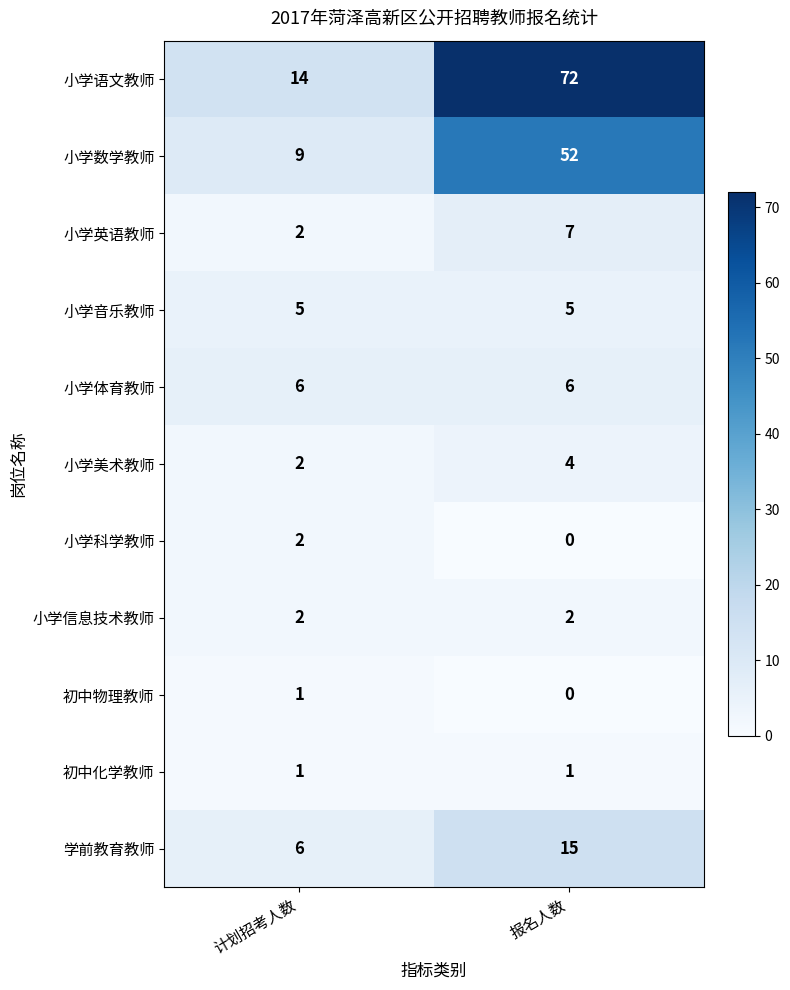

At how many categories does at least one series exceed 64?

1